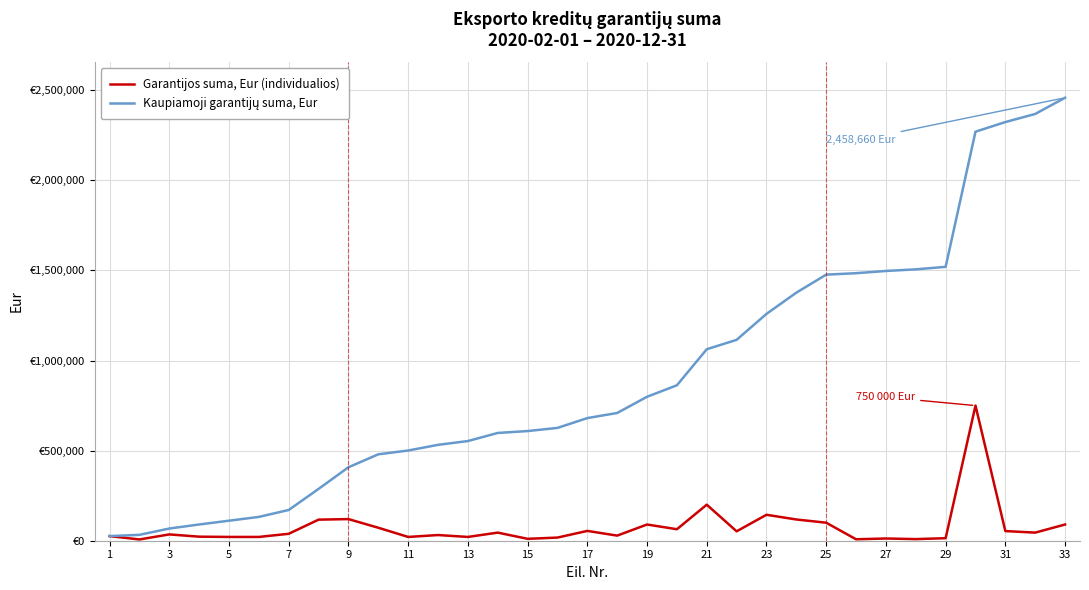

How many interior local peaks does the Garantijos suma, Eur (individualios) series have?

10